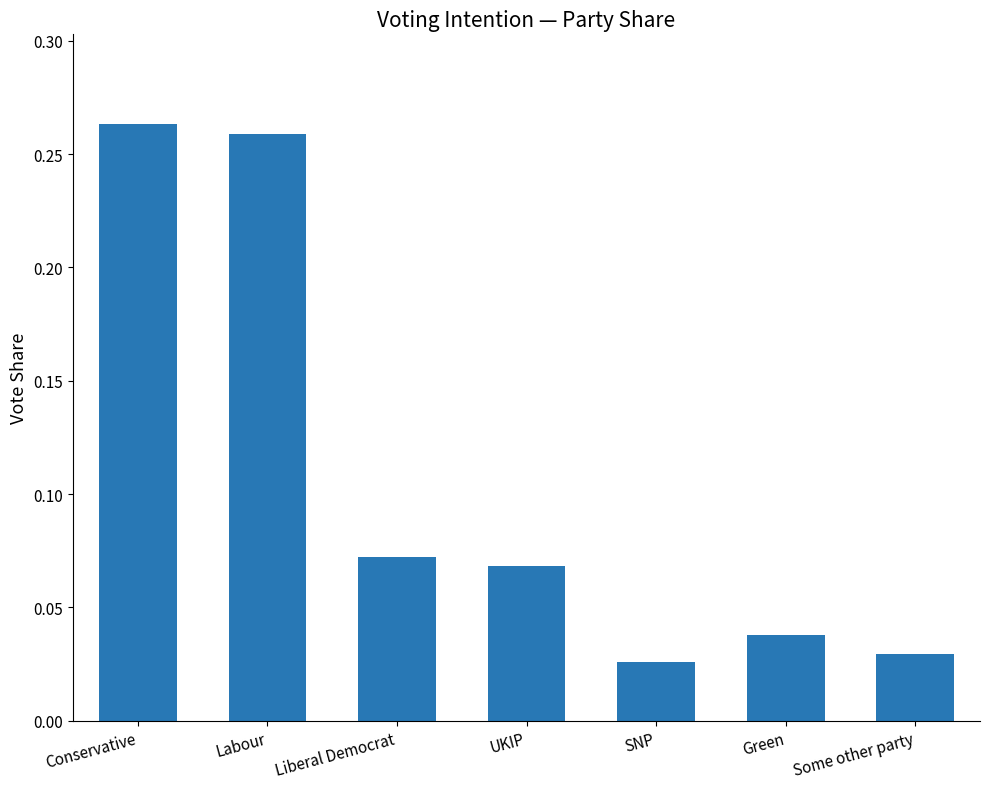

How many values are between 0 and 1?

7